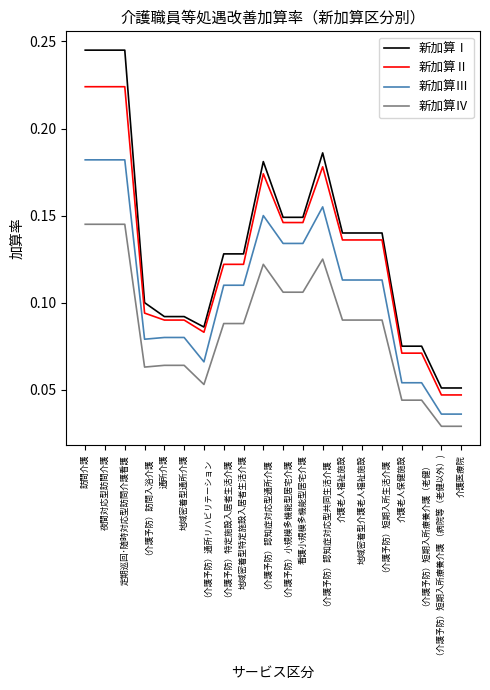

Which series has the largest range (max minus min)?

新加算Ⅰ